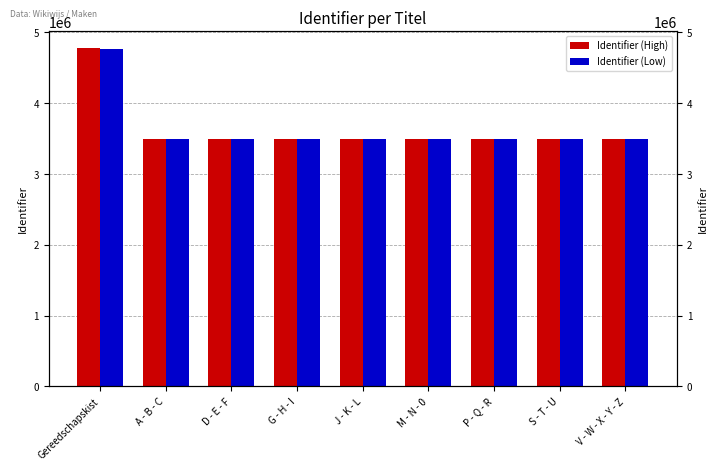

At G - H - I, list the series in order from smallest to largest.

Identifier (Low), Identifier (High)